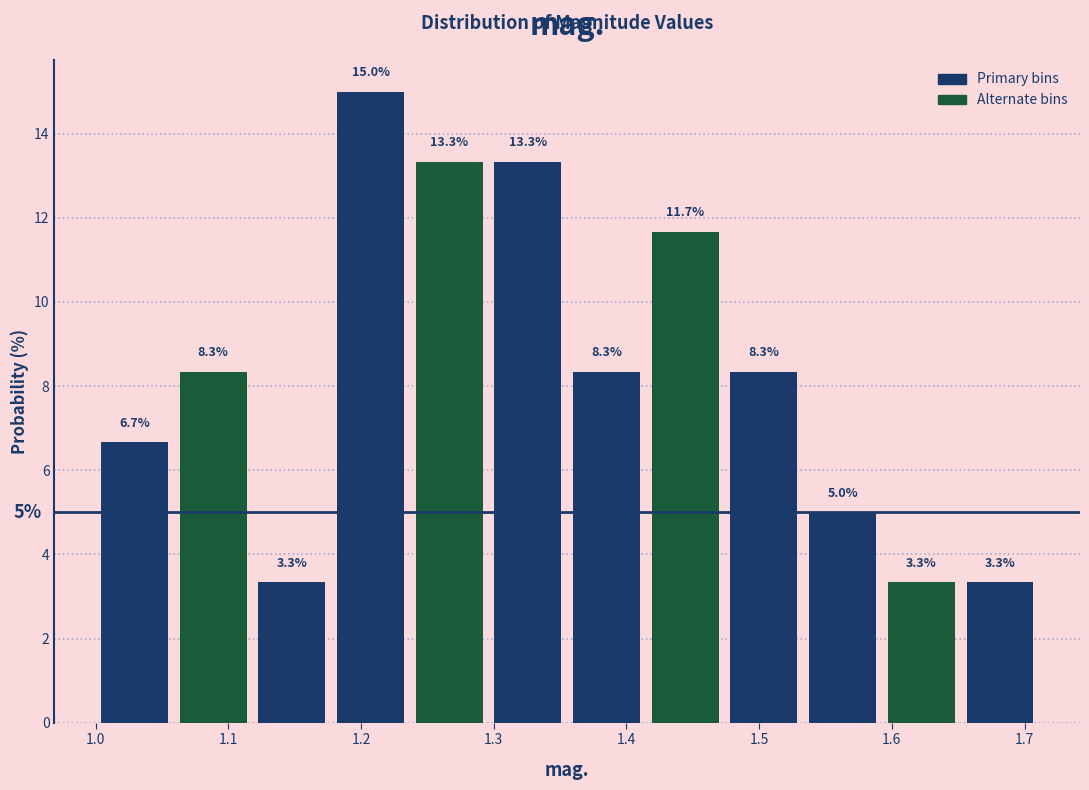

Reading left to right, list every bar in this chart as the range it spans on the x-axis followed by its height. The bar edges are not printed on the chart, so give them approximately, as read against the axis.

1.00 to 1.06: 6.7
1.06 to 1.12: 8.3
1.12 to 1.18: 3.3
1.18 to 1.24: 15.0
1.24 to 1.30: 13.3
1.30 to 1.36: 13.3
1.36 to 1.41: 8.3
1.41 to 1.47: 11.7
1.47 to 1.53: 8.3
1.53 to 1.59: 5.0
1.59 to 1.65: 3.3
1.65 to 1.71: 3.3